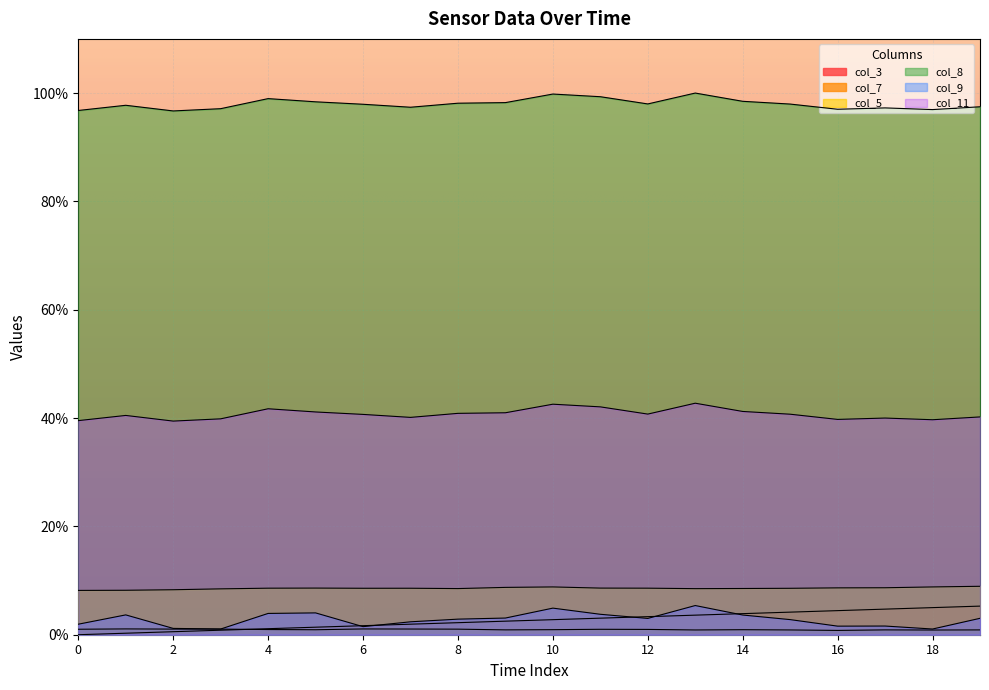

Which series has the largest range (max minus min)?

col_3